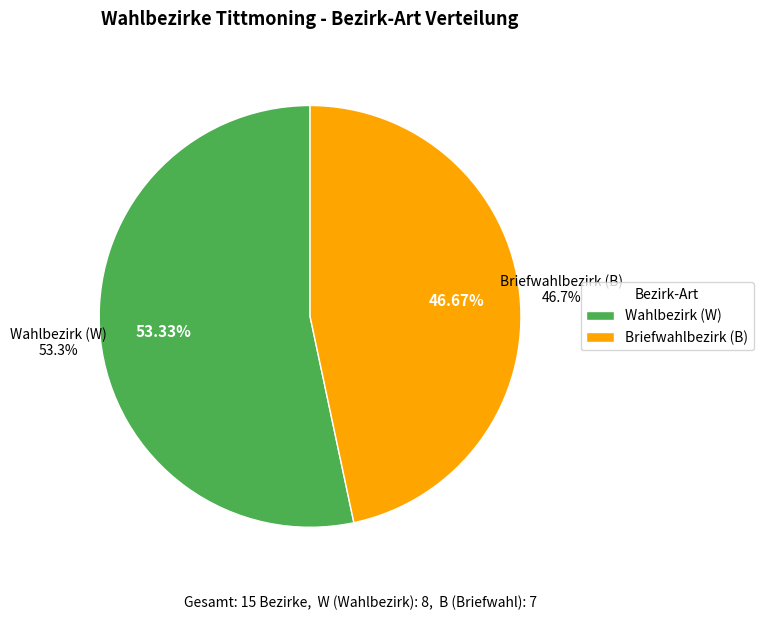

Does any single category account for the majority?

Yes